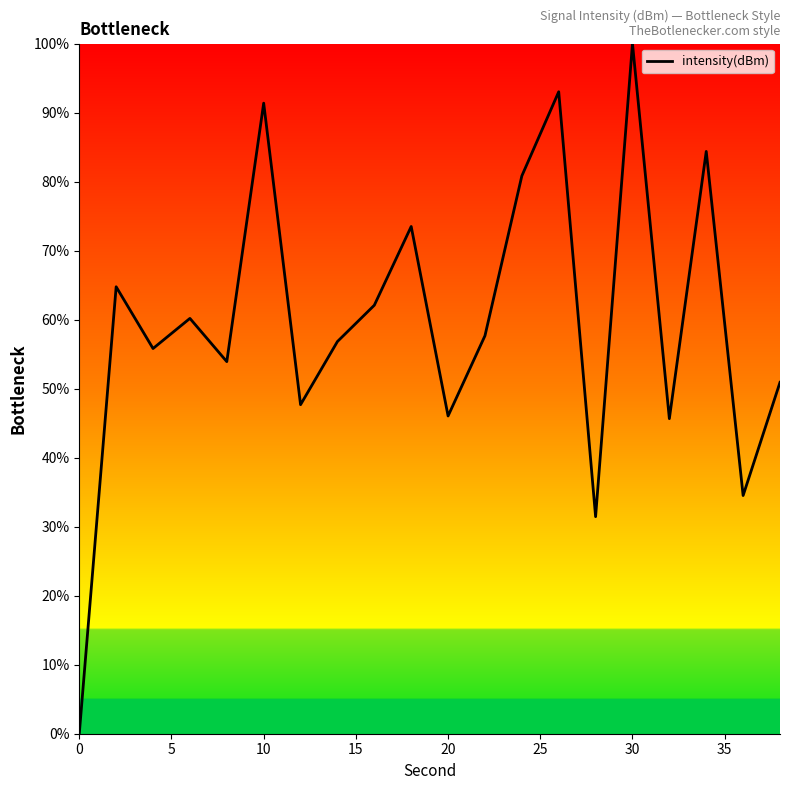

What is the difference between the maximum and minimum values?

100.0